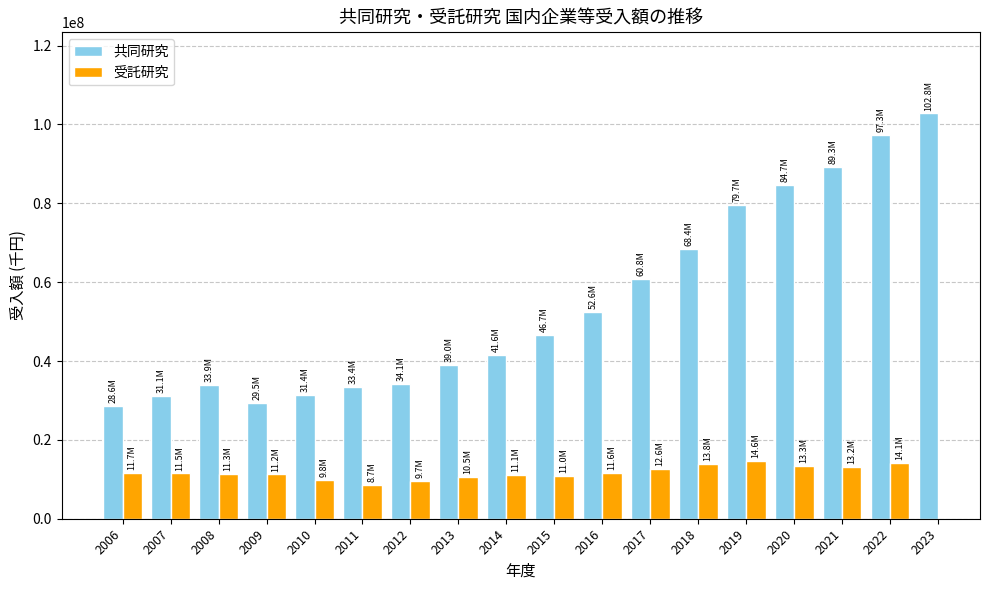

What is the sum of the 共同研究 values at 2013 and 2008?

72929783.0